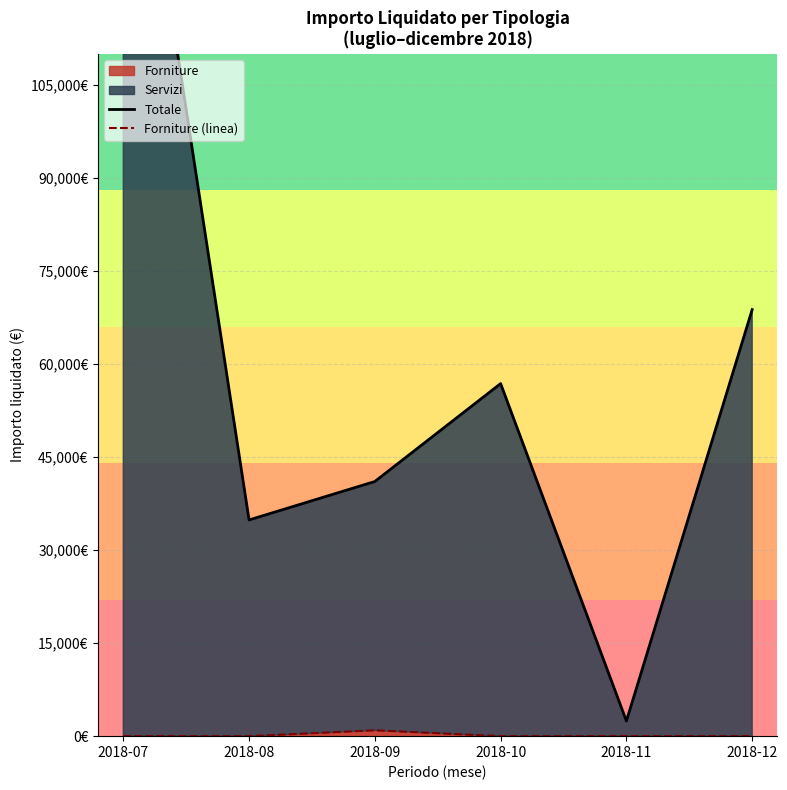

The Totale series shows 56829.2 at 2018-10. True or false?

True